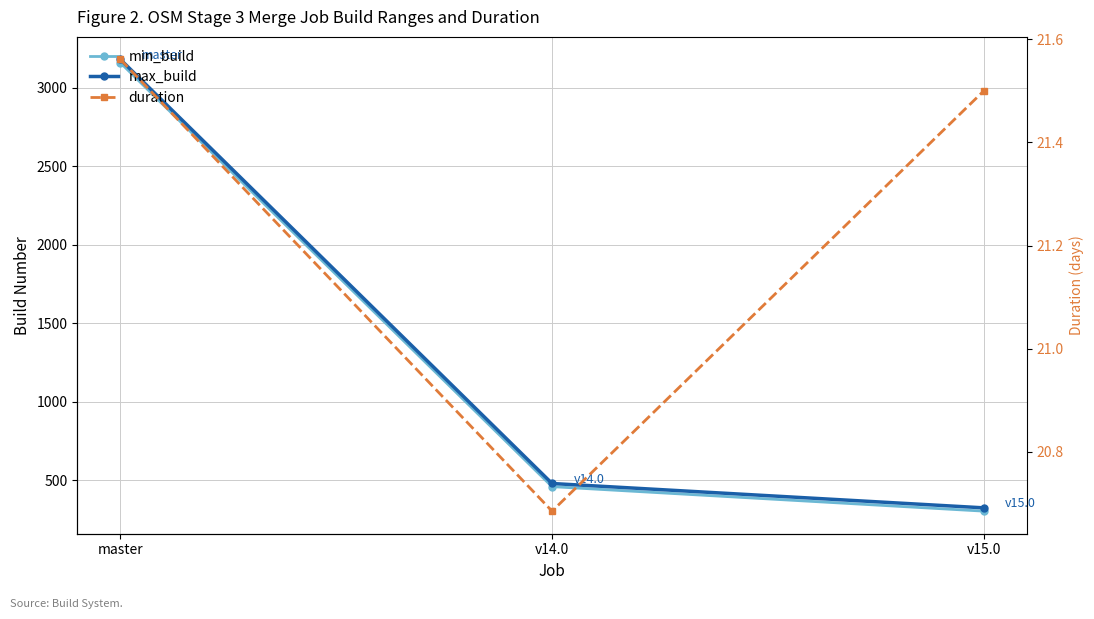

At how many categories does at least one series exceed 2899?

1